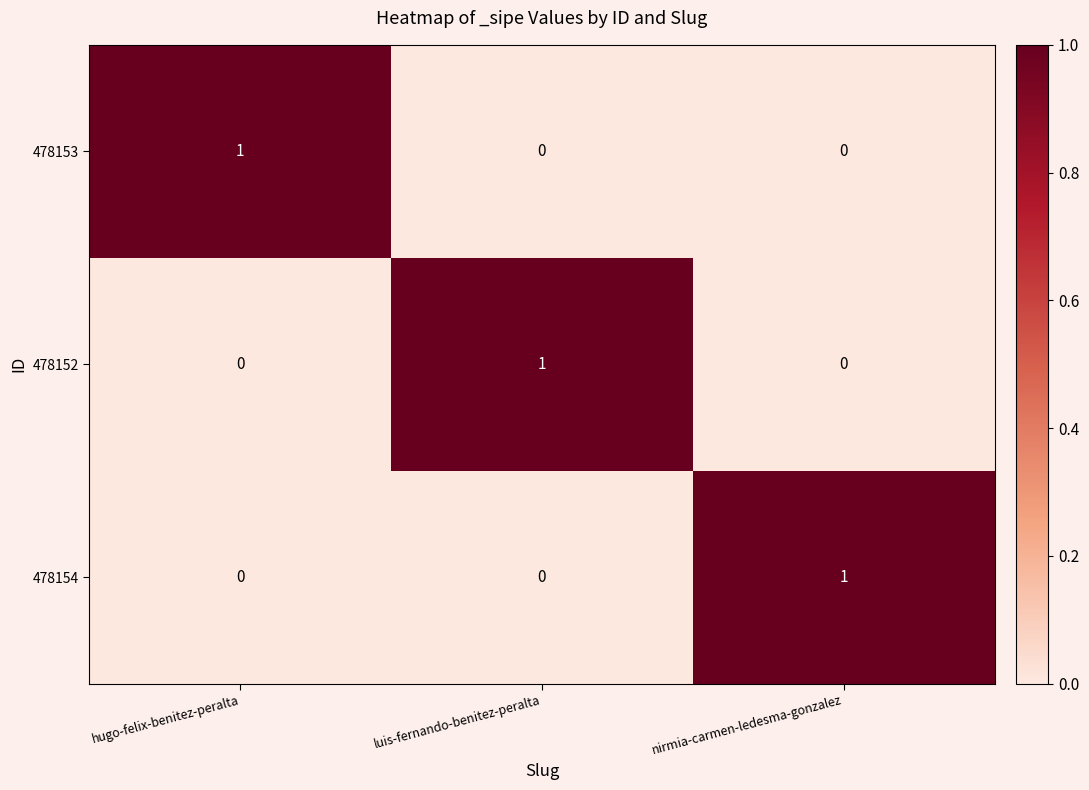

Is it true that 478153 equals 0 at nirmia-carmen-ledesma-gonzalez?

True